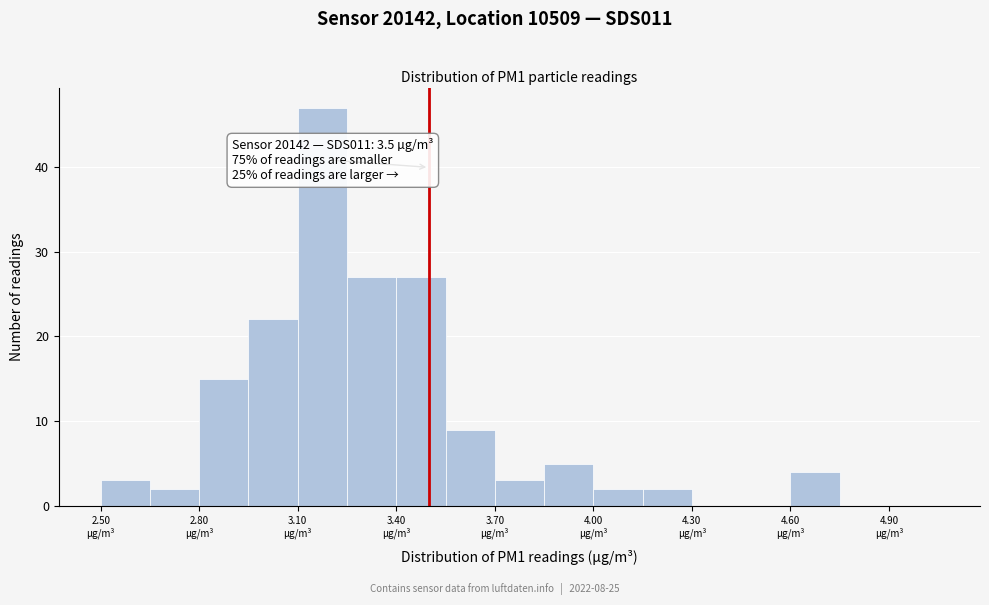

Around what value on the x-axis is the tallest bar? Give the approximate position of its centre, as read against the axis.

3.20